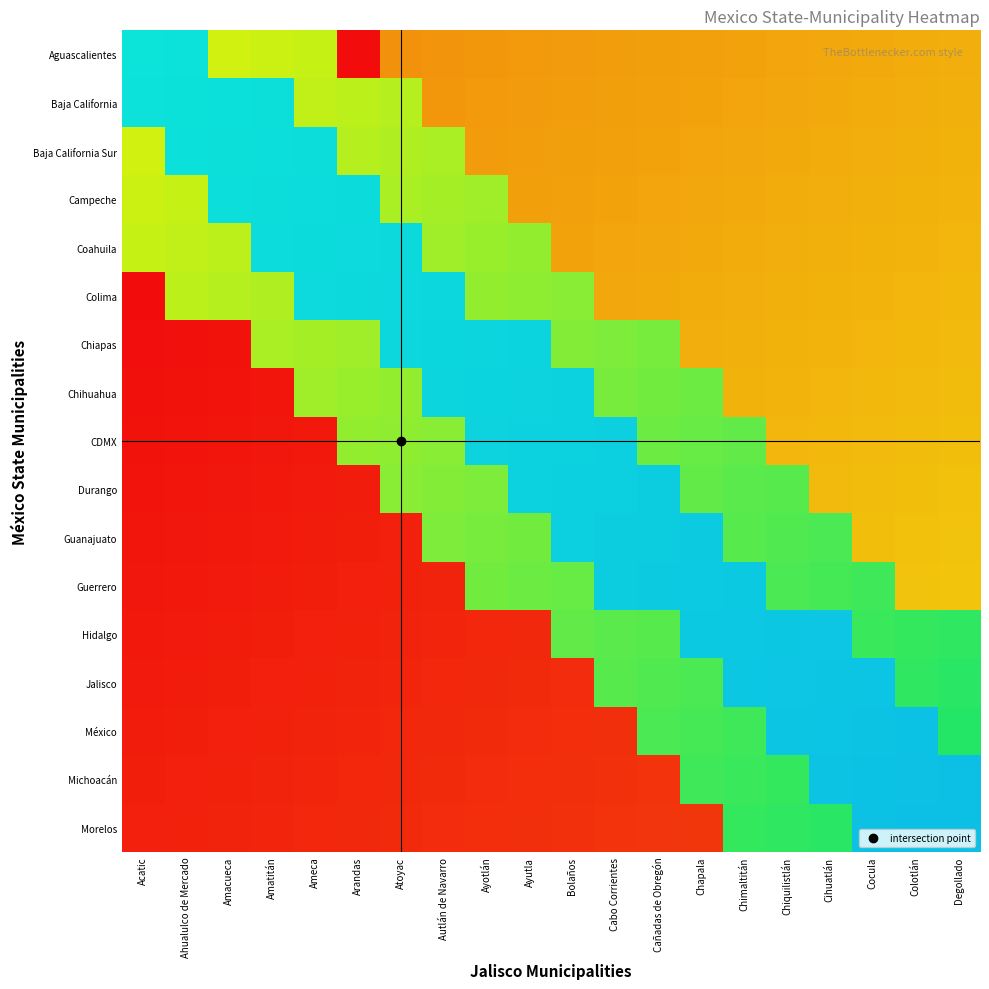

Which has a higher value, Ahualulco de Mercado or Autlán de Navarro?

Ahualulco de Mercado